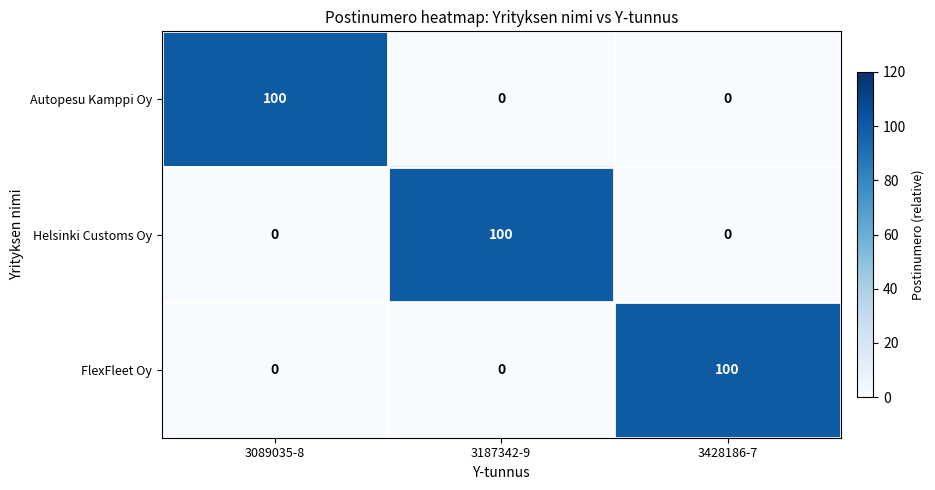

True or false: Helsinki Customs Oy has a value of 0 at 3428186-7.

True